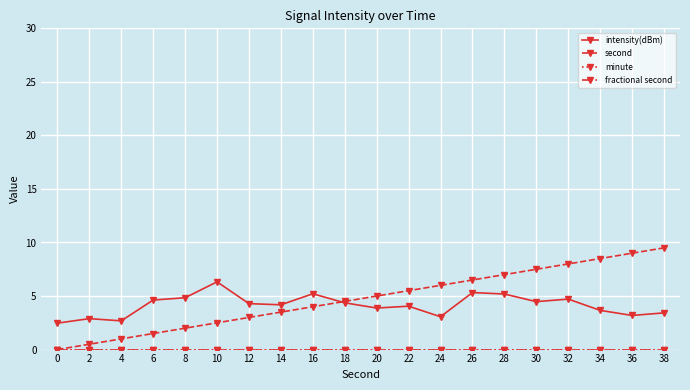

Does the chart have visible grid lines?

Yes